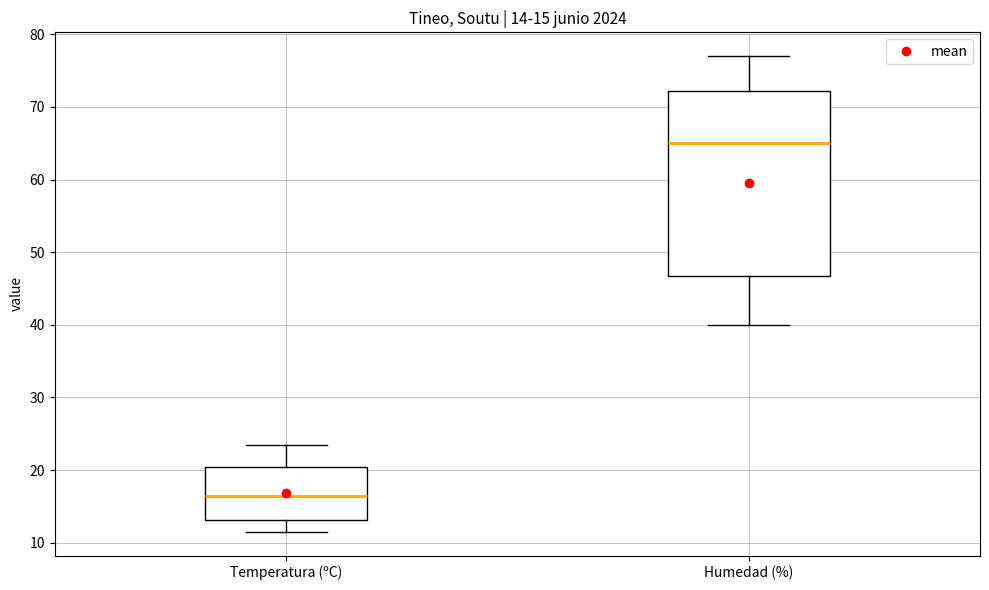

Which box has the highest median line?

Humedad (%)